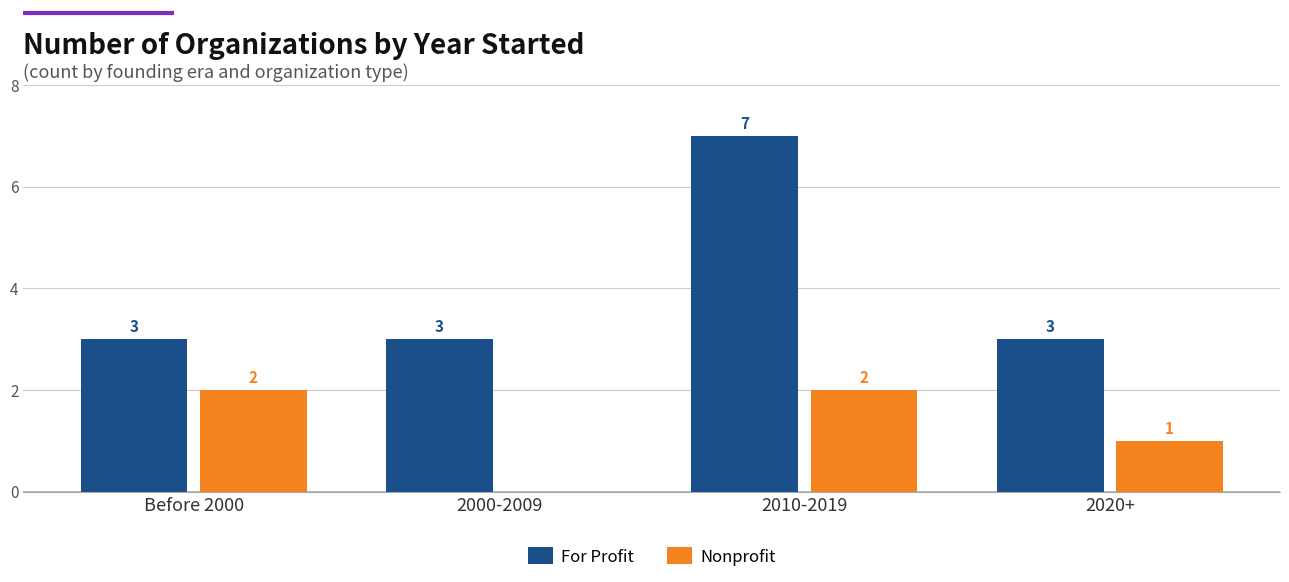

What is the greatest value displayed?

7